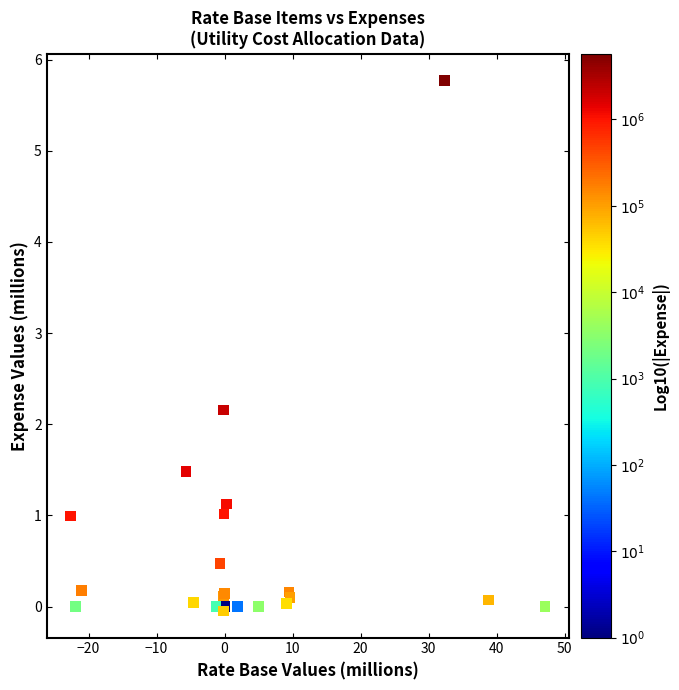

What Y value in the scatter plot is closest to 2?

2.2